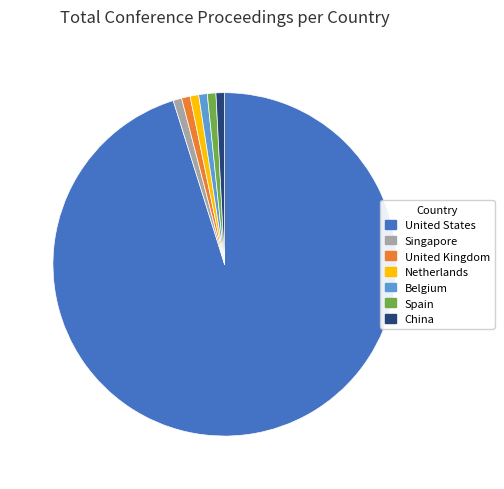

What is the largest slice in the pie chart?

United States